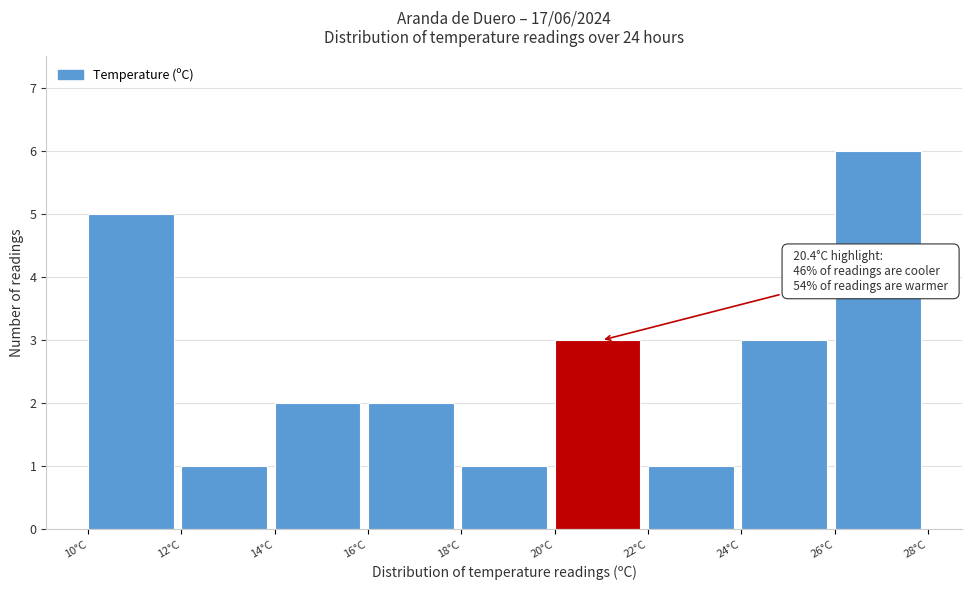

Reading left to right, what are all the values shown in this chart?

10°C=5	12°C=1	14°C=2	16°C=2	18°C=1	20°C=3	22°C=1	24°C=3	26°C=6